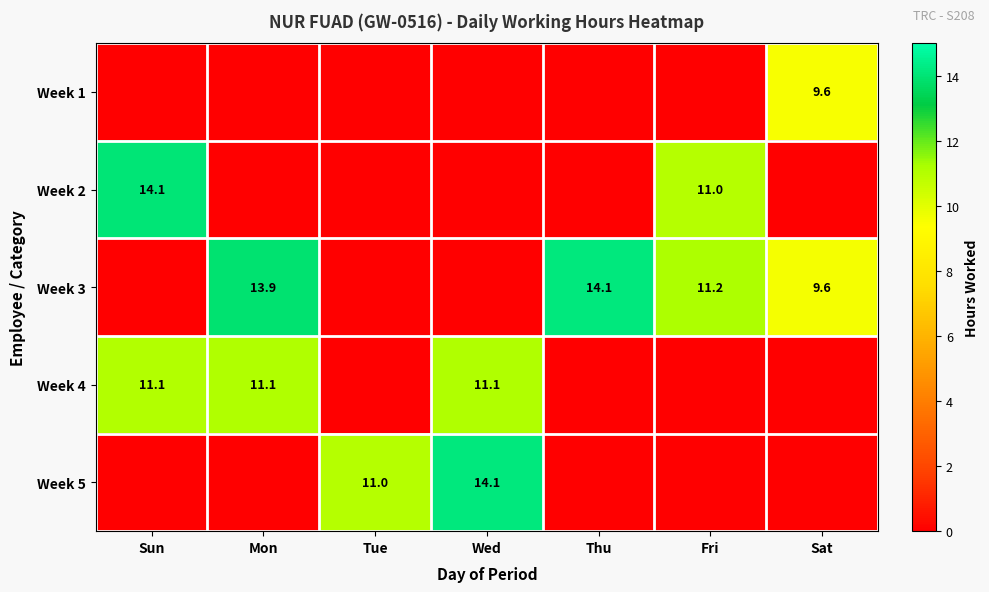

Count the number of data series in this chart.

5